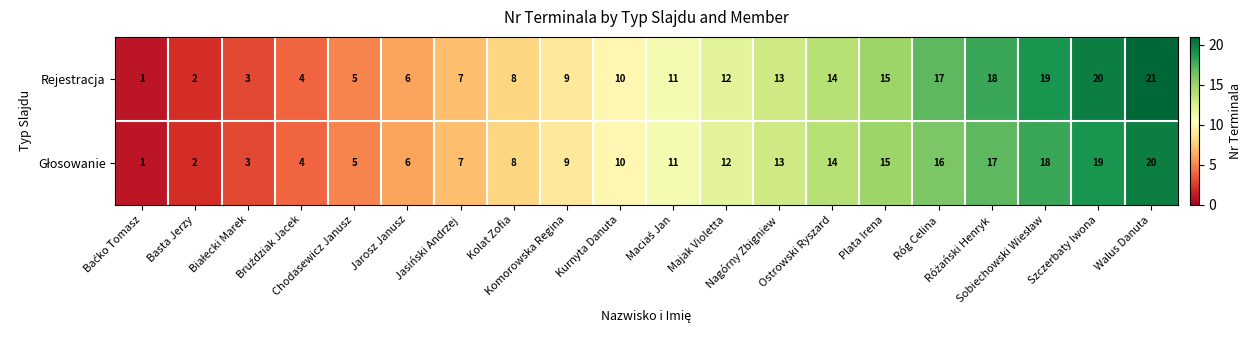

Which series has the largest total across all categories?

Rejestracja